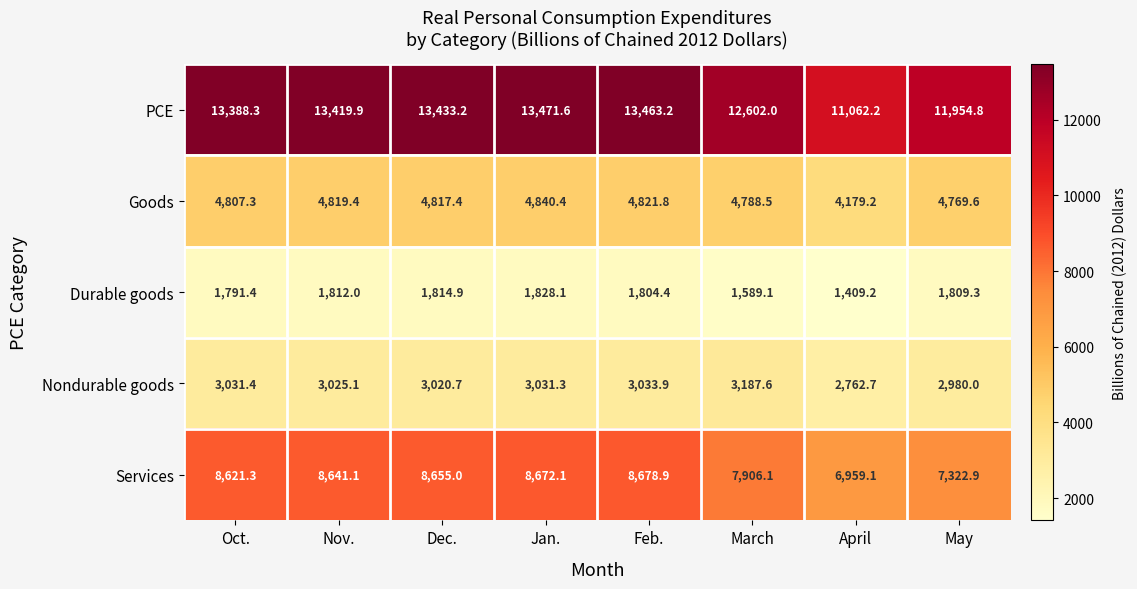

The value of Durable goods at March is 2320.8. True or false?

False